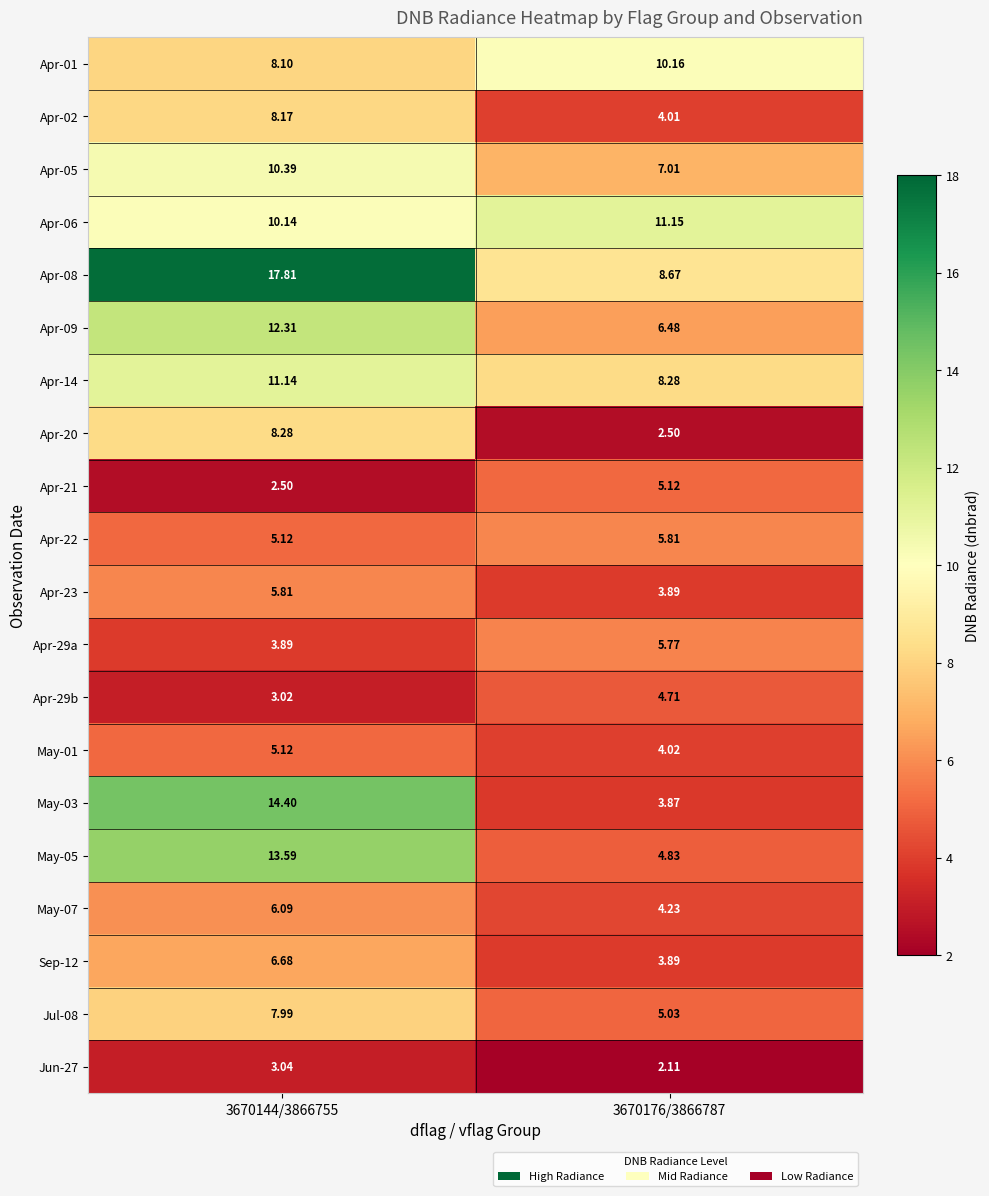

Is the value of Apr-05 at 3670176/3866787 greater than the value of May-05 at 3670144/3866755?

No